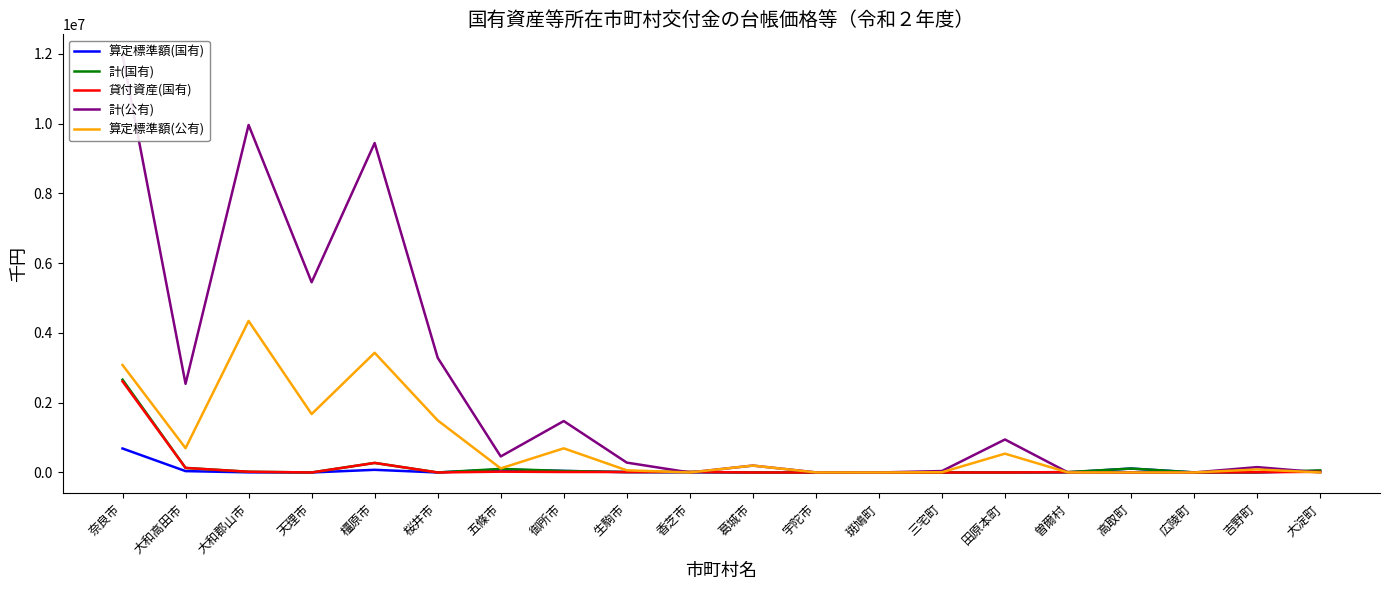

What is the sum of all 貸付資産(国有) values?

3141282